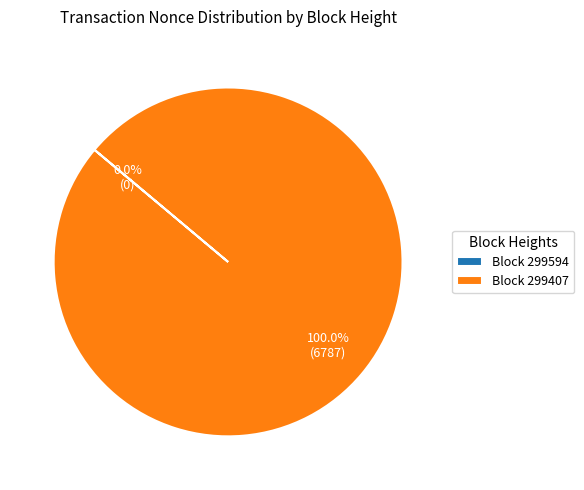

To the nearest percent, what is the difference between the largest and smallest slice percentages?

100%